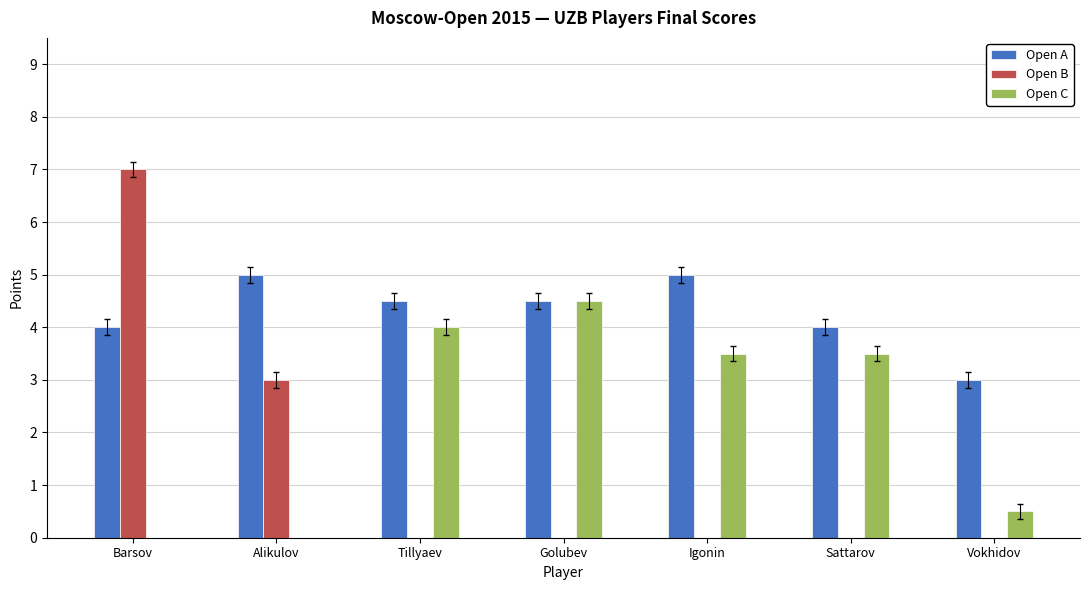

Which series changed the most between Alikulov and Tillyaev?

Open C